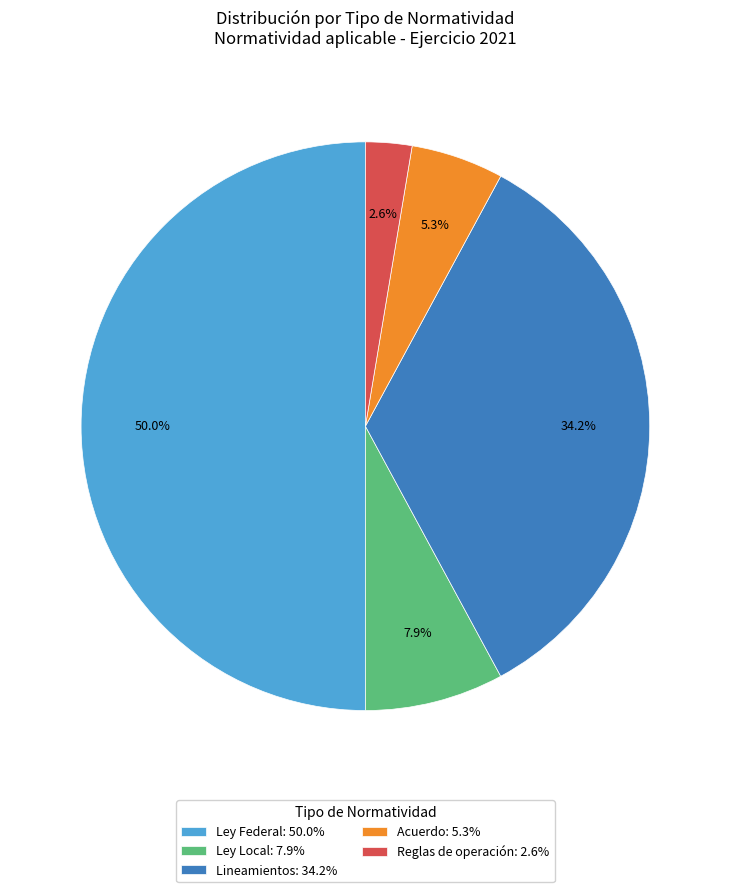

Does Reglas de operación: 2.6% represent more than half of the total?

No